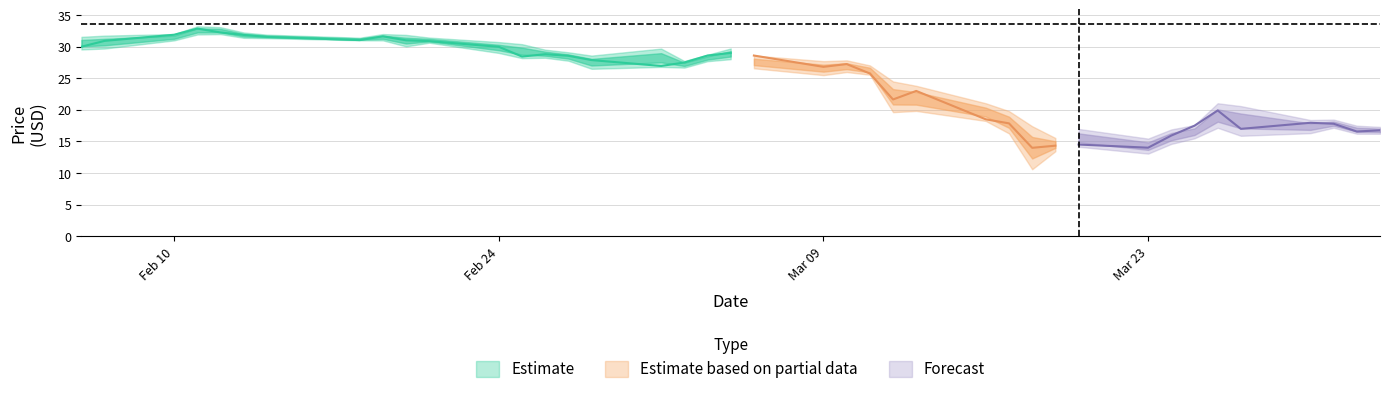

Reading right to left, list all the values displayed in this chart.

High: 39=17.3	38=17.5	37=18.5	36=18.4	35=20.6	34=21.0	33=17.6	32=16.9	31=15.5	30=17.0	29=15.6	28=17.4	27=19.8	26=21.0	25=23.8	24=24.5	23=27.0	22=27.8	21=27.7	20=28.6	19=29.7	18=28.7	17=27.7	16=29.7	15=28.6	14=29.1	13=29.5	12=30.4	11=30.7	10=31.4	9=31.9	8=32.0	7=31.4	6=31.9	5=32.2	4=33.1	3=33.2	2=32.0	1=31.8	0=31.6
Low: 39=16.2	38=16.2	37=17.2	36=16.3	35=15.9	34=17.2	33=15.5	32=14.6	31=13.1	30=14.2	29=13.5	28=10.6	27=16.3	26=18.2	25=19.8	24=19.6	23=25.6	22=26.0	21=25.5	20=26.6	19=28.0	18=27.7	17=26.7	16=26.8	15=26.5	14=27.8	13=28.2	12=28.2	11=29.0	10=30.6	9=30.0	8=31.0	7=31.0	6=31.4	5=31.4	4=32.0	3=31.9	2=31.0	1=29.7	0=29.6
Close: 39=16.8	38=16.6	37=17.8	36=18.0	35=17.0	34=19.9	33=17.5	32=15.9	31=14.0	30=14.5	29=14.3	28=14.0	27=17.9	26=18.5	25=23.0	24=21.6	23=25.8	22=27.2	21=26.8	20=28.6	19=29.0	18=28.6	17=27.5	16=26.9	15=27.9	14=28.6	13=28.8	12=28.4	11=30.0	10=30.9	9=31.0	8=31.6	7=31.0	6=31.5	5=31.9	4=32.2	3=32.9	2=31.9	1=30.9	0=30.0